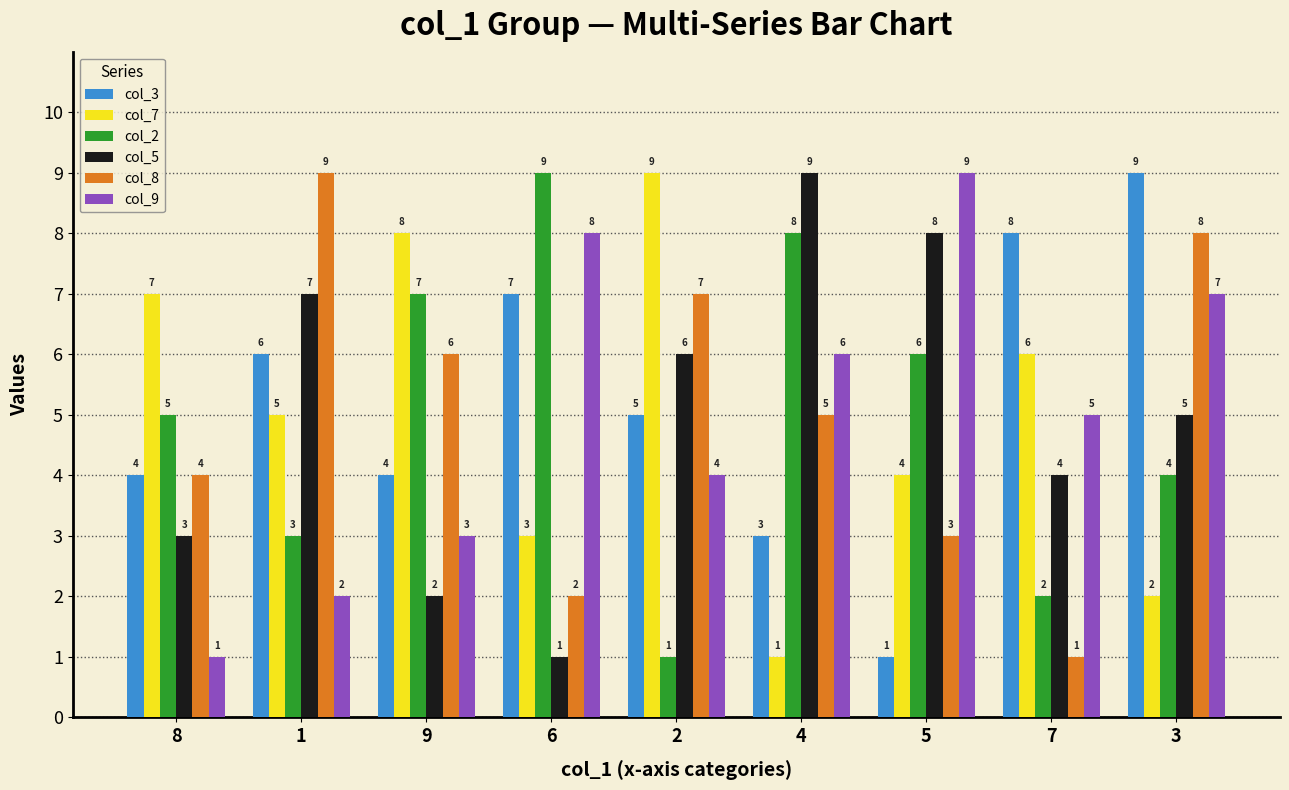

The col_8 series shows 4 at 3. True or false?

False